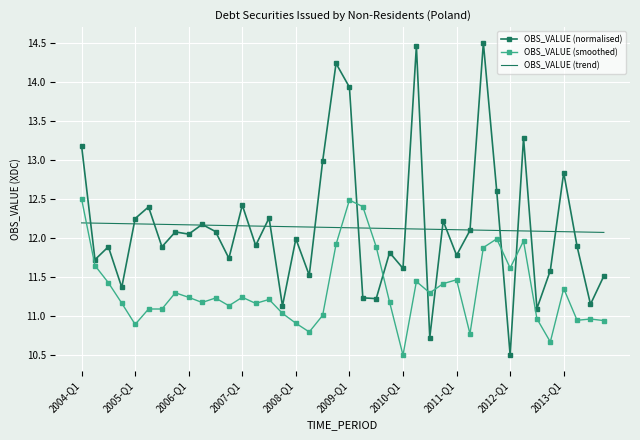

Which series ends up on top after the final intersection of OBS_VALUE (smoothed) and OBS_VALUE (normalised)?

OBS_VALUE (normalised)